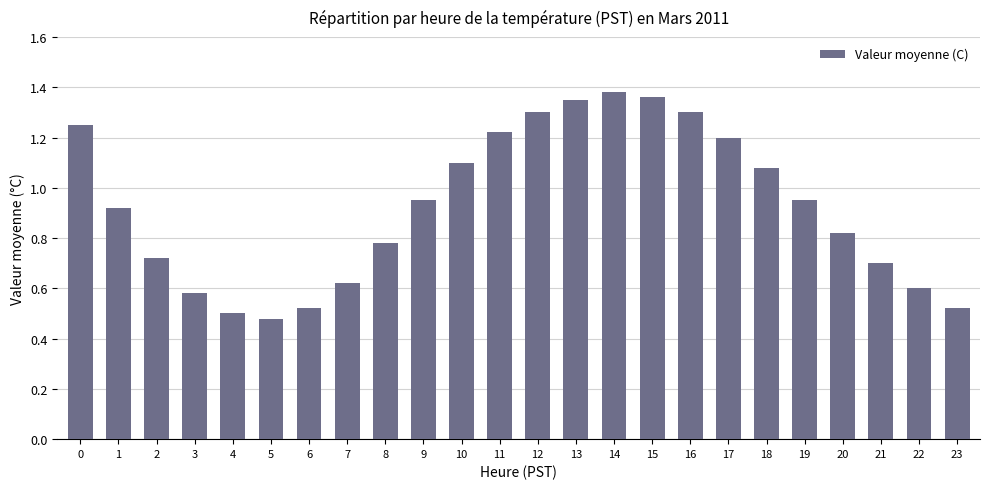

What is the sum of all values?

22.2